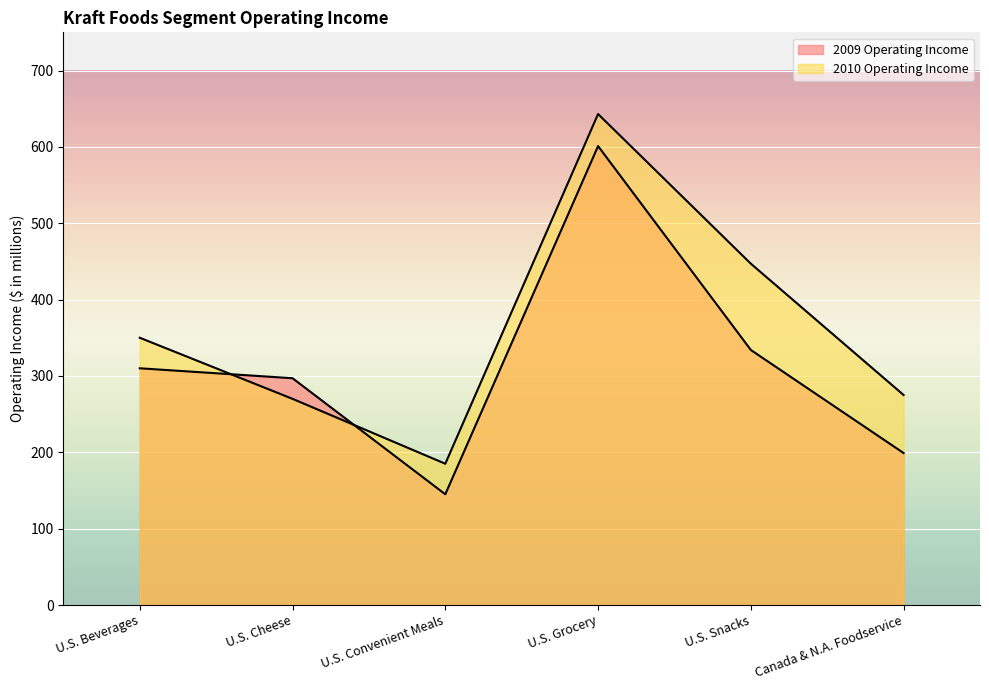

At how many categories does at least one series exceed 448?

1